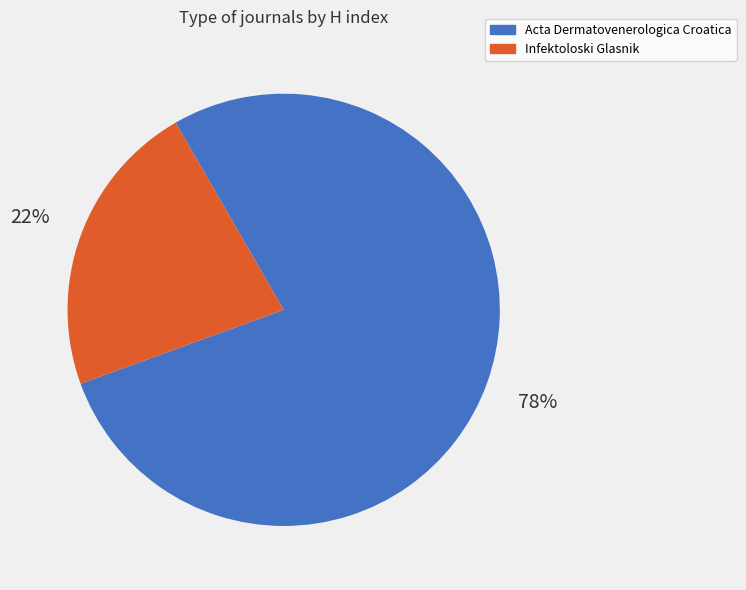

Do Infektoloski Glasnik and Acta Dermatovenerologica Croatica together represent more than half of the pie?

Yes